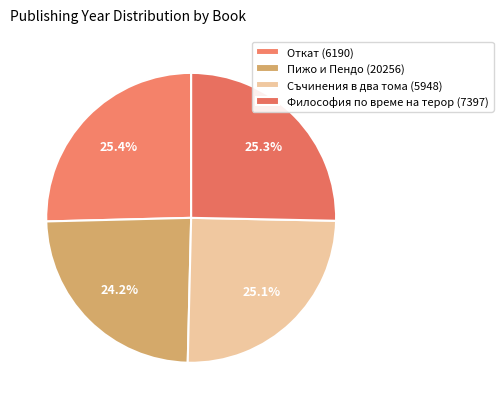

How many slices are in this pie chart?

4